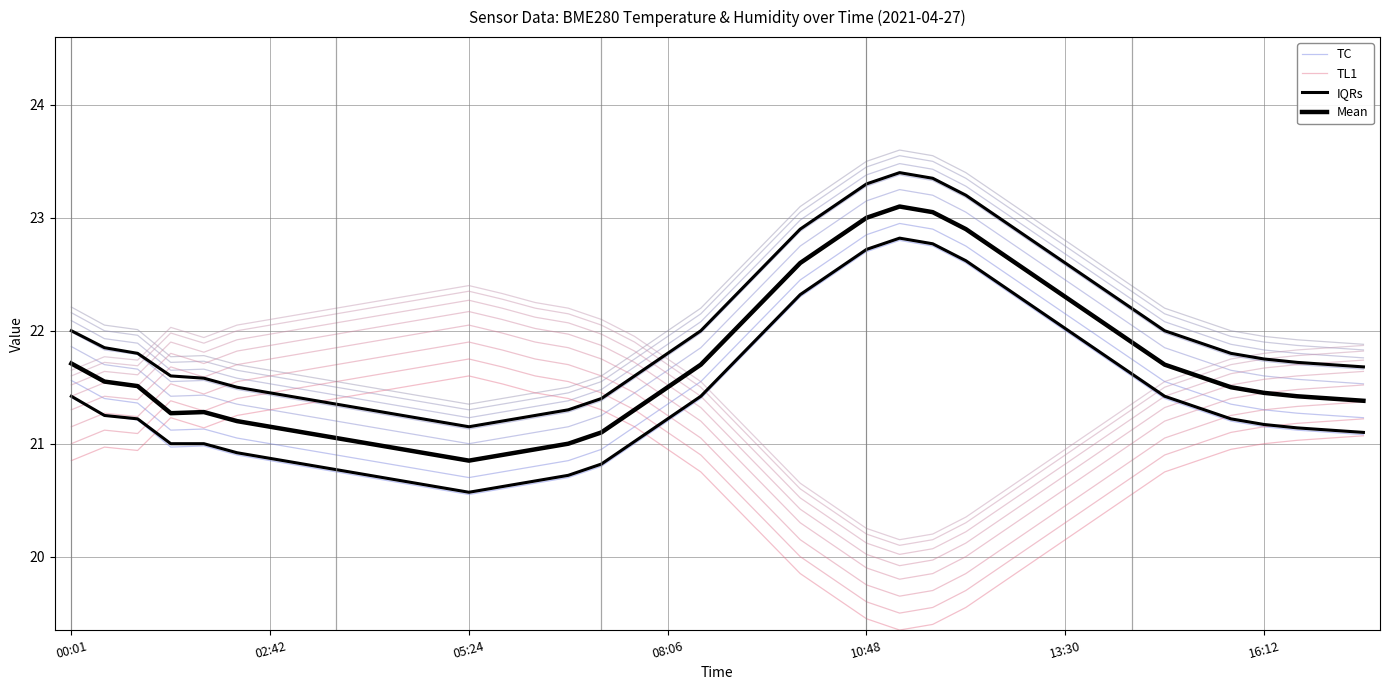

The value of TL1 at 08:06 is 21.2. True or false?

True